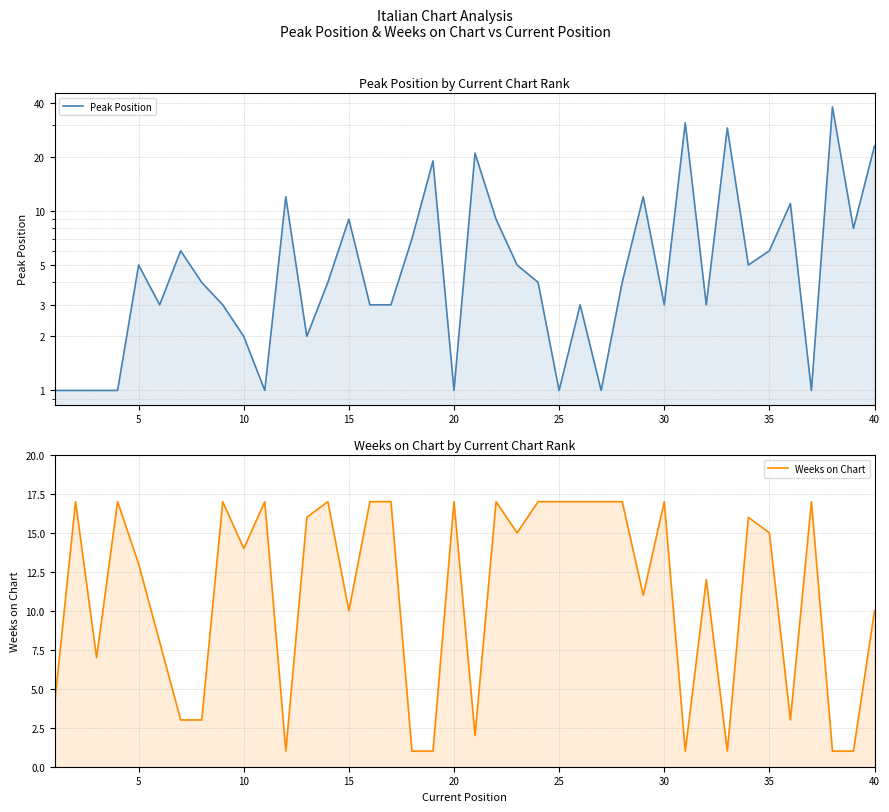

What is the value of the Weeks on Chart point at the 13th from the left?

16